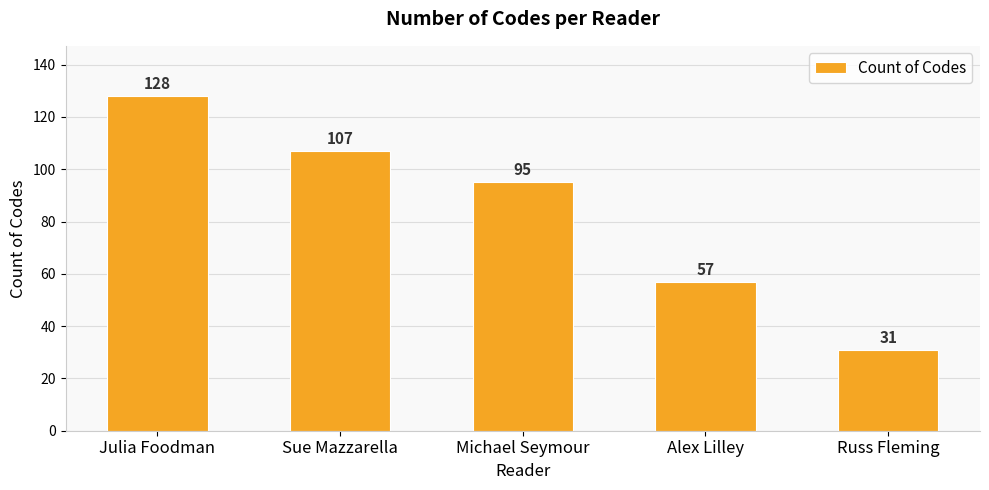

The chart shows a value of 20 at Russ Fleming. True or false?

False